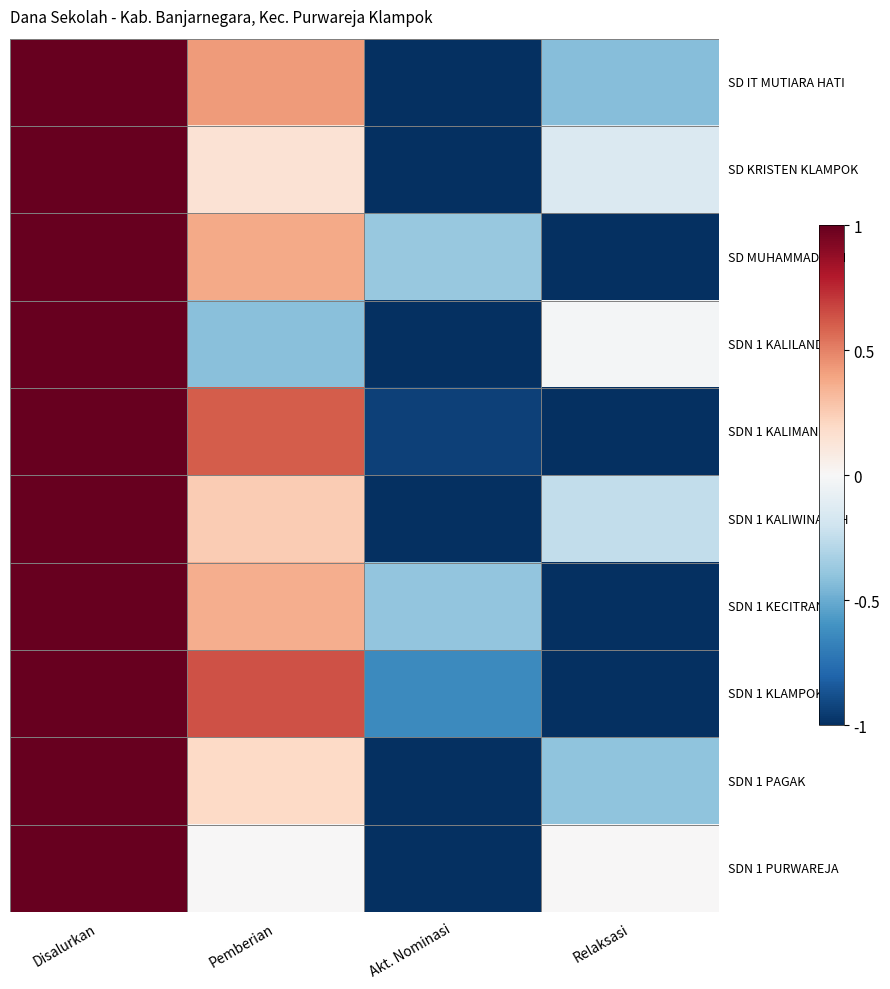

At how many categories does at least one series exceed 0?

2